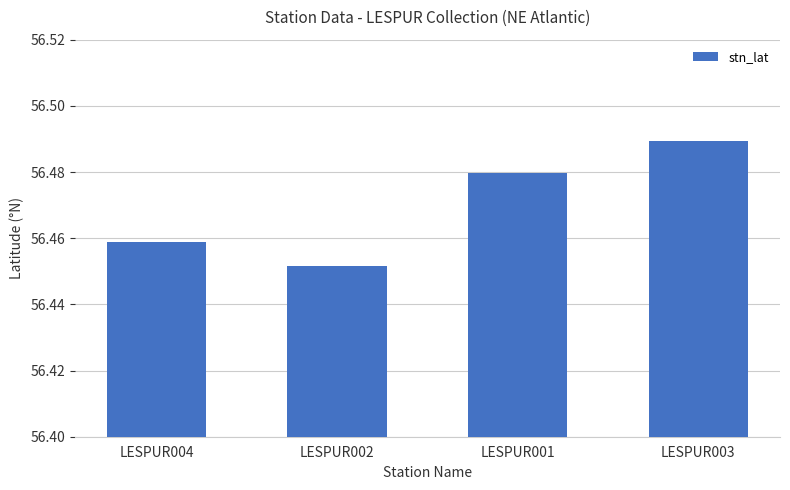

True or false: the data shows 36.3 at LESPUR002.

False